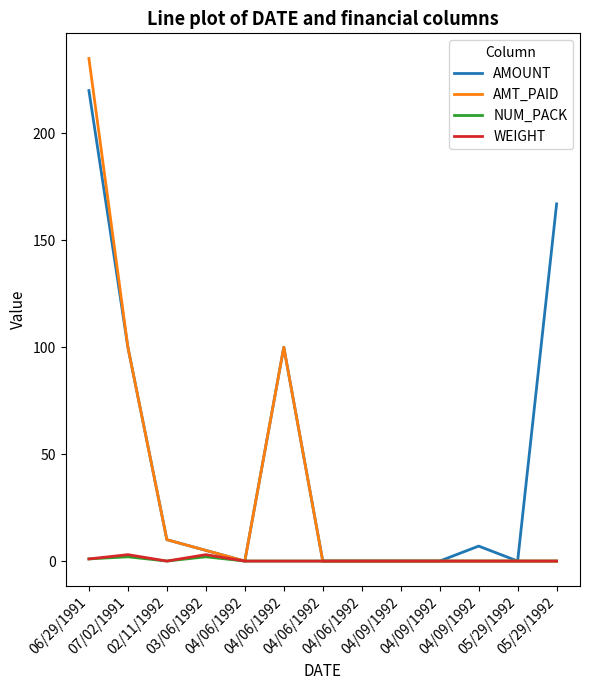

At which category does AMOUNT reach its first local valley?

04/06/1992